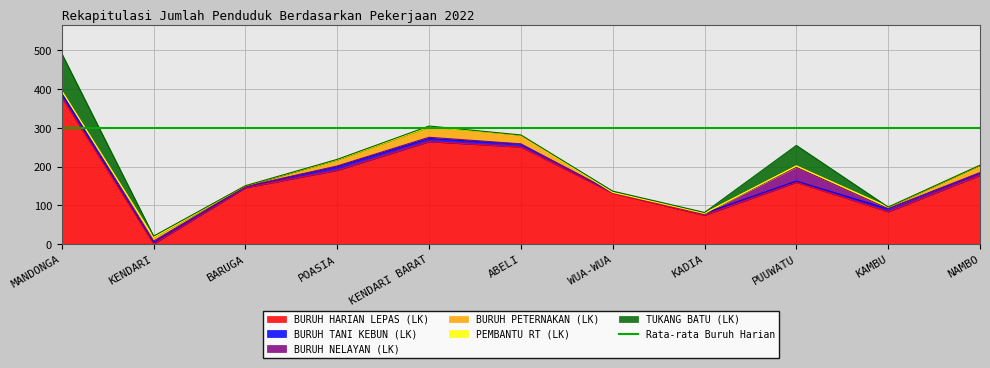

Where is the first local maximum for BURUH NELAYAN (LK)?

KENDARI BARAT